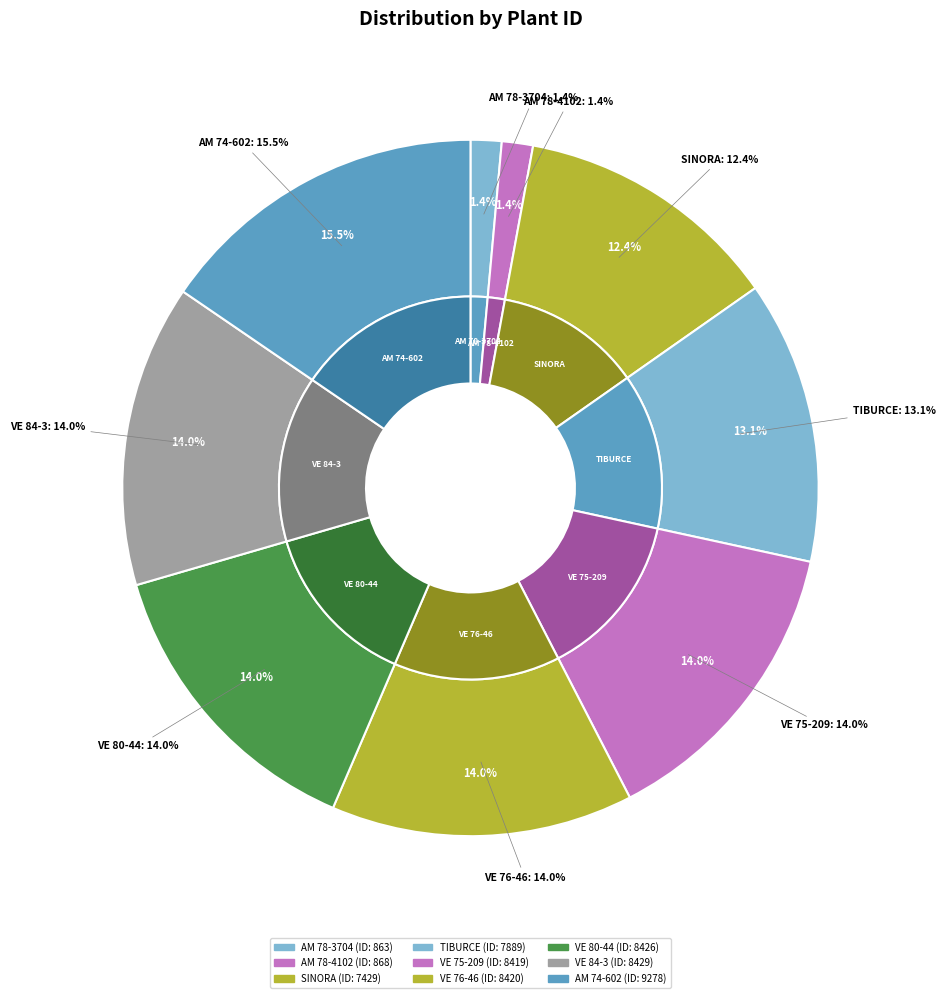

Which slice is the largest?

AM 74-602